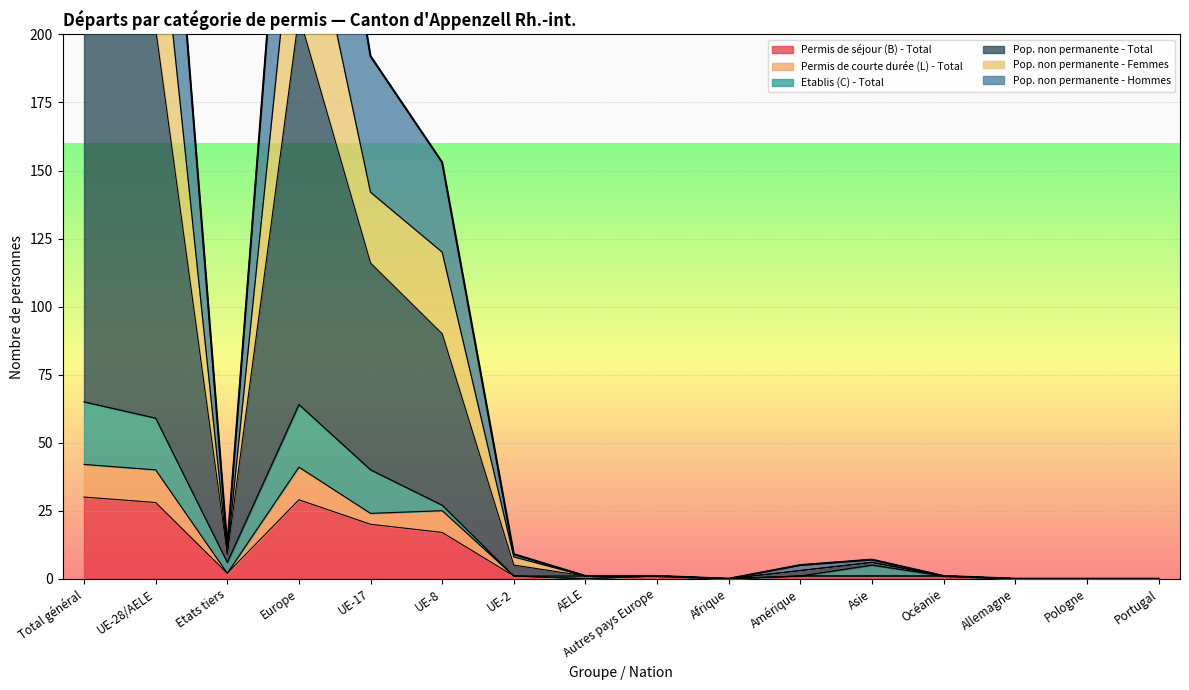

True or false: Pop. non permanente - Femmes and Permis de courte durée (L) - Total intersect in this chart.

False